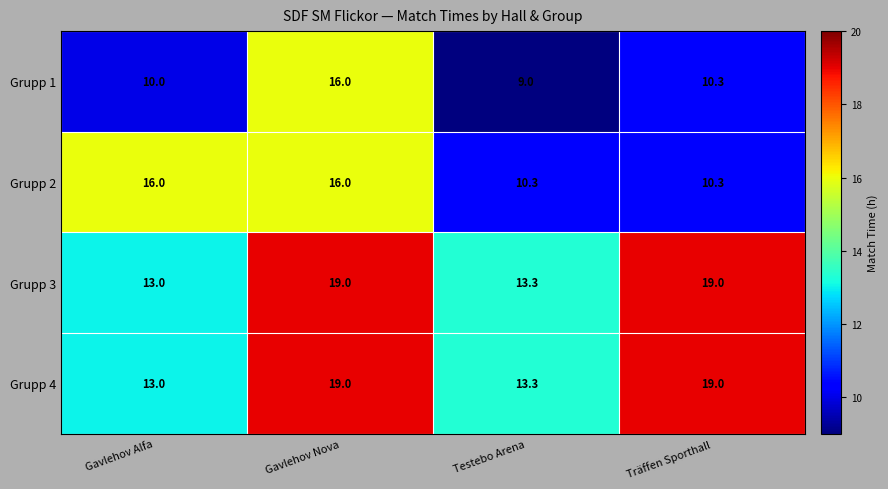

What is the difference between the second highest and minimum values in the Grupp 4 series?

6.0